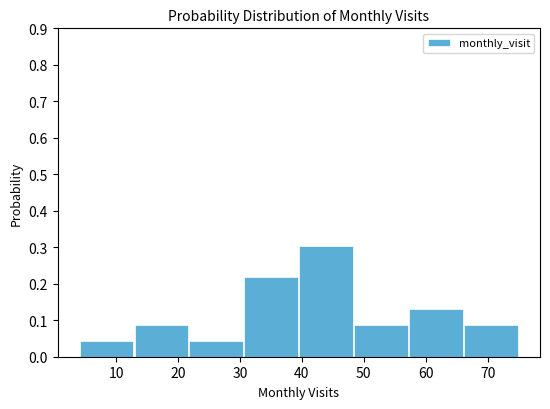

Which range on the x-axis has the tallest bar?

40 to 48